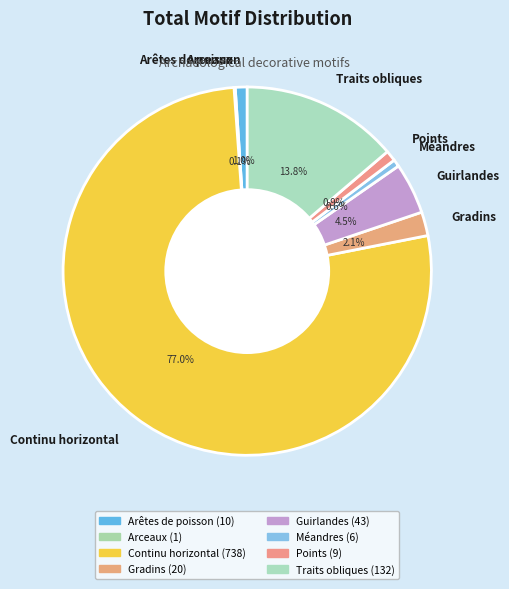

What is the largest slice in the pie chart?

Continu horizontal